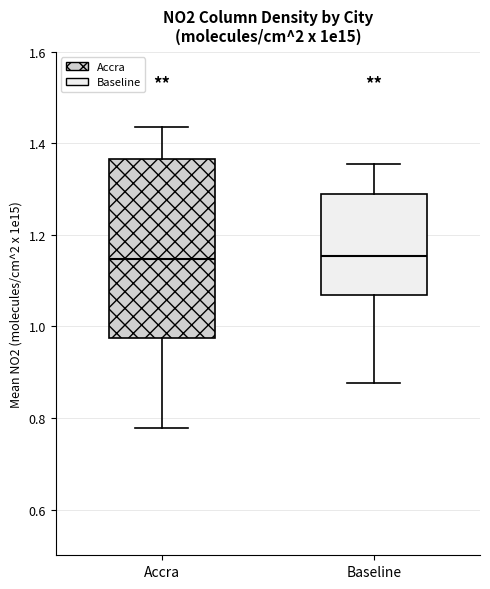

Reading left to right, transcribe this box plot: for each box, give where its median line is, the range the box spans, and where its two whiskers end, as read against the y-axis. The values are not printed on the chart, so give them approximately, as read against the axis.

Accra: median 1.14, box 0.98 to 1.36, whiskers 0.78 to 1.44
Baseline: median 1.16, box 1.06 to 1.30, whiskers 0.88 to 1.36